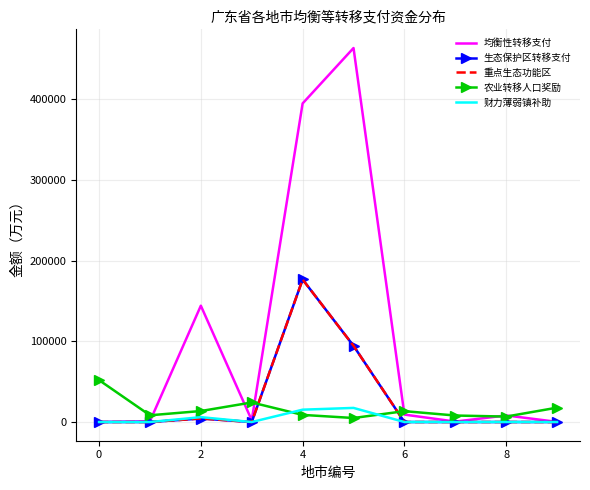

True or false: 均衡性转移支付 and 财力薄弱镇补助 intersect in this chart.

False